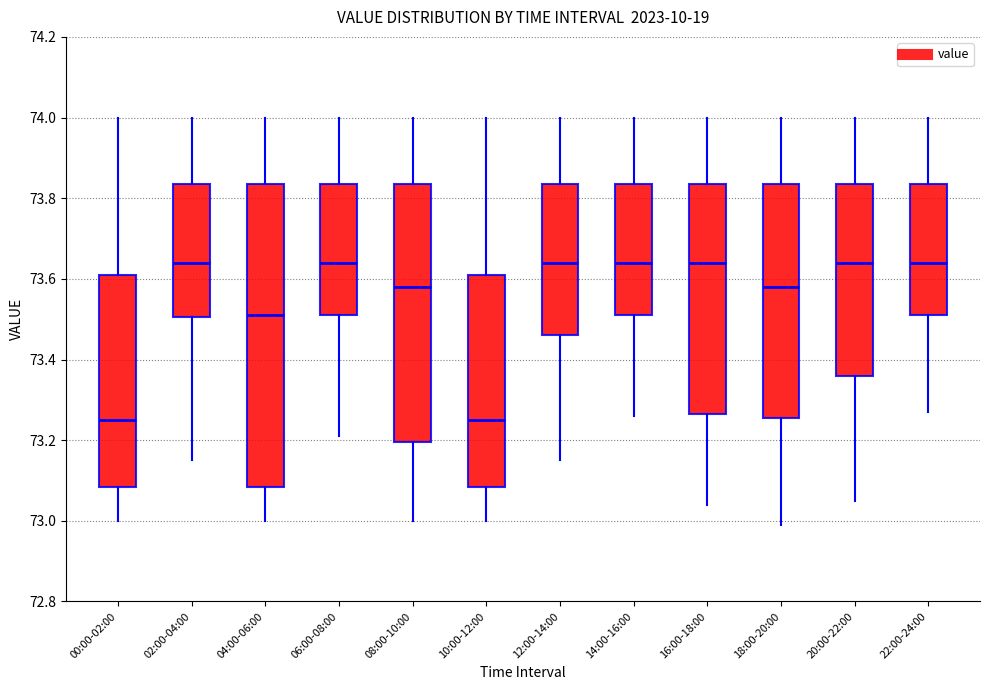

Reading left to right, transcribe this box plot: for each box, give where its median line is, the range the box spans, and where its two whiskers end, as read against the y-axis. The values are not printed on the chart, so give them approximately, as read against the axis.

00:00-02:00: median 73.26, box 73.08 to 73.62, whiskers 73.00 to 74.00
02:00-04:00: median 73.64, box 73.50 to 73.84, whiskers 73.16 to 74.00
04:00-06:00: median 73.52, box 73.08 to 73.84, whiskers 73.00 to 74.00
06:00-08:00: median 73.64, box 73.52 to 73.84, whiskers 73.22 to 74.00
08:00-10:00: median 73.58, box 73.20 to 73.84, whiskers 73.00 to 74.00
10:00-12:00: median 73.26, box 73.08 to 73.62, whiskers 73.00 to 74.00
12:00-14:00: median 73.64, box 73.46 to 73.84, whiskers 73.16 to 74.00
14:00-16:00: median 73.64, box 73.52 to 73.84, whiskers 73.26 to 74.00
16:00-18:00: median 73.64, box 73.26 to 73.84, whiskers 73.04 to 74.00
18:00-20:00: median 73.58, box 73.26 to 73.84, whiskers 73.00 to 74.00
20:00-22:00: median 73.64, box 73.36 to 73.84, whiskers 73.06 to 74.00
22:00-24:00: median 73.64, box 73.52 to 73.84, whiskers 73.28 to 74.00